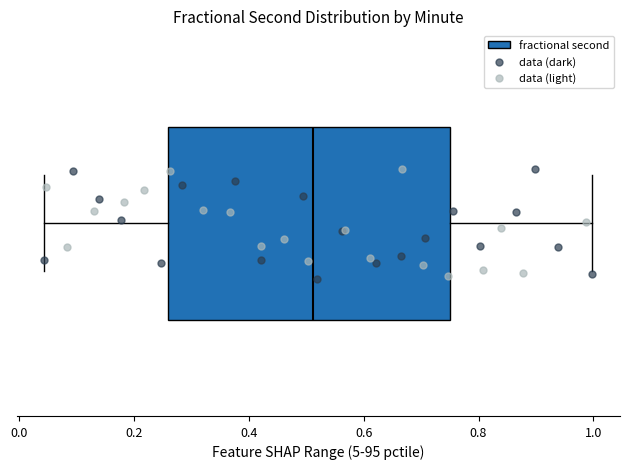

Read this box plot against the x-axis: the position of the median line, the range covered by the box, and the ends of both whiskers. The values are not printed on the chart, so give them approximately, as read against the axis.

median 0.52, box 0.26 to 0.74, whiskers 0.04 to 1.00